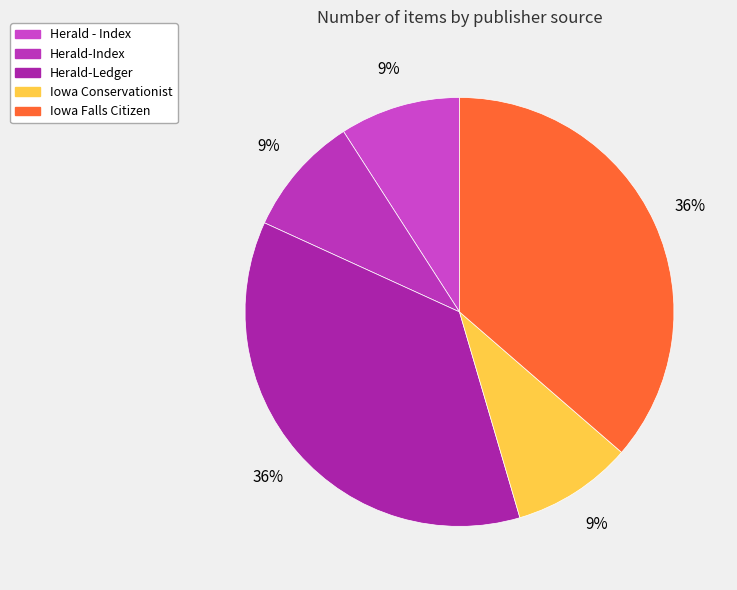

Which has a higher value, Iowa Conservationist or Herald-Index?

Iowa Conservationist